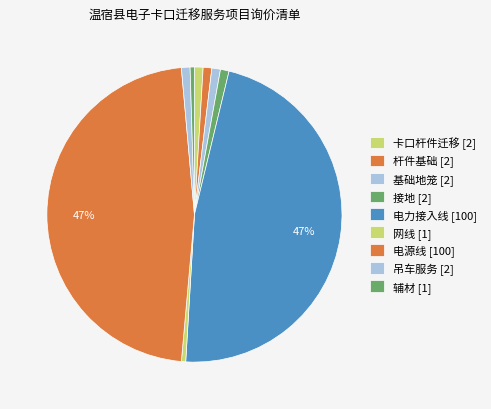

To the nearest percent, what is the difference between the largest and smallest slice percentages?

47%